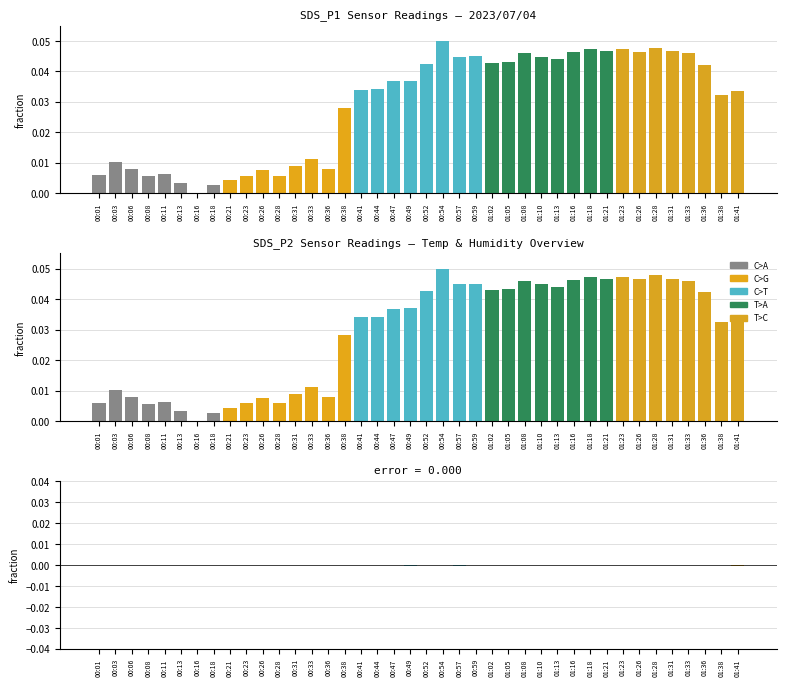

Reading left to right, transcribe all the data shown in this chart.

SDS_P1: 0.0	0.0	0.0	0.0	0.0	0.0	0.0	0.0	0.0	0.0	0.0	0.0	0.0	0.0	0.0	0.0	0.0	0.0	0.0	0.0	0.0	0.1	0.0	0.0	0.0	0.0	0.0	0.0	0.0	0.0	0.0	0.0	0.0	0.0	0.0	0.0	0.0	0.0	0.0	0.0
SDS_P2: 0.0	0.0	0.0	0.0	0.0	0.0	0.0	0.0	0.0	0.0	0.0	0.0	0.0	0.0	0.0	0.0	0.0	0.0	0.0	0.0	0.0	0.1	0.0	0.0	0.0	0.0	0.0	0.0	0.0	0.0	0.0	0.0	0.0	0.0	0.0	0.0	0.0	0.0	0.0	0.0
SDS_P1 - SDS_P2: 0.0	0.0	0.0	-0.0	0.0	-0.0	0.0	-0.0	-0.0	0.0	-0.0	-0.0	0.0	0.0	0.0	-0.0	-0.0	0.0	-0.0	-0.0	-0.0	0.0	-0.0	0.0	-0.0	-0.0	-0.0	-0.0	-0.0	-0.0	-0.0	-0.0	0.0	-0.0	-0.0	0.0	-0.0	-0.0	-0.0	-0.0